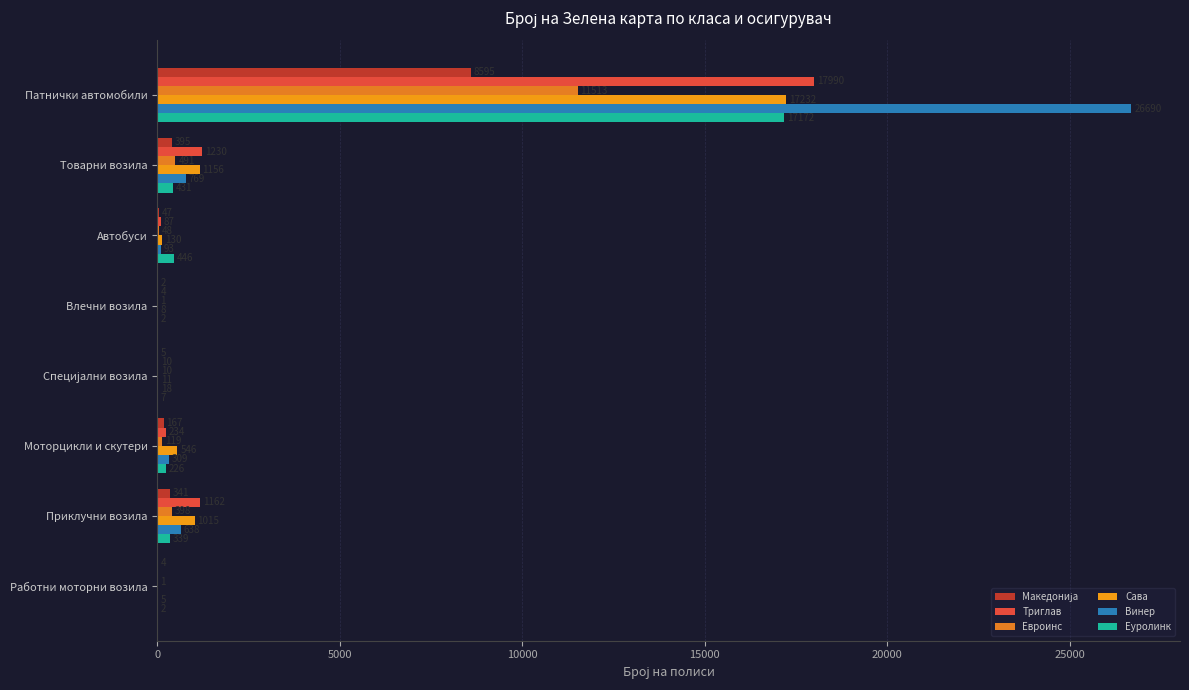

What is the difference between the maximum and second lowest values in the Македонија series?

8591